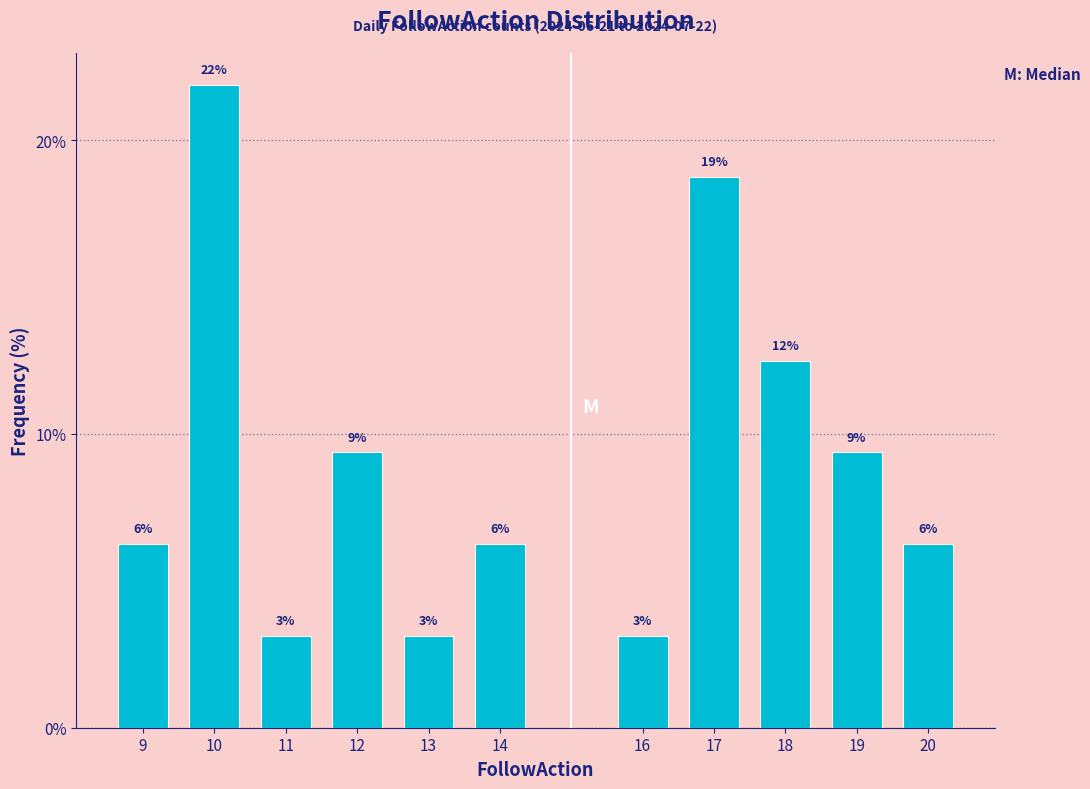

Does the chart contain any negative values?

No